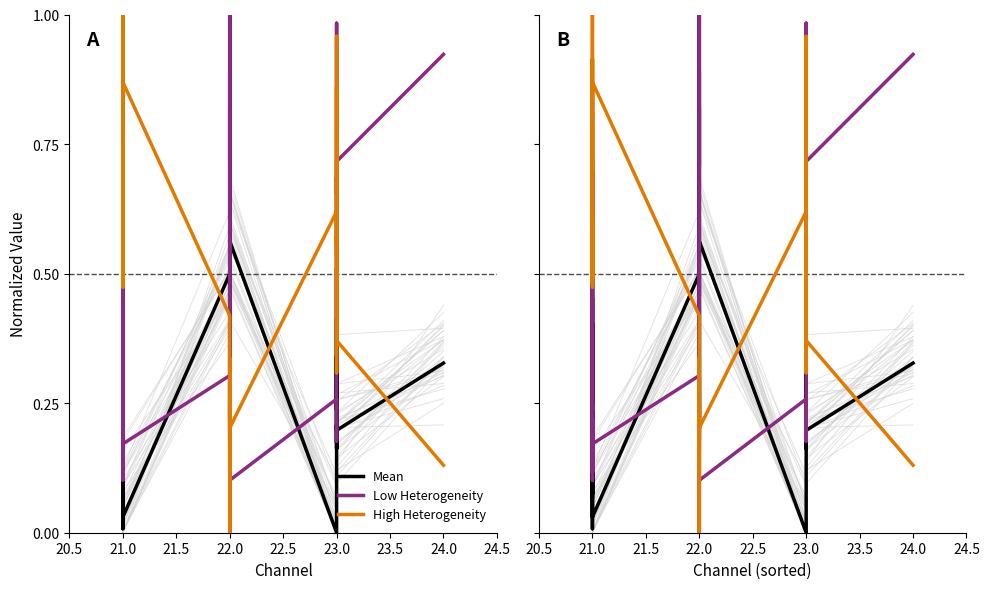

What is the value of the Mean point at the 18th from the left?

0.2